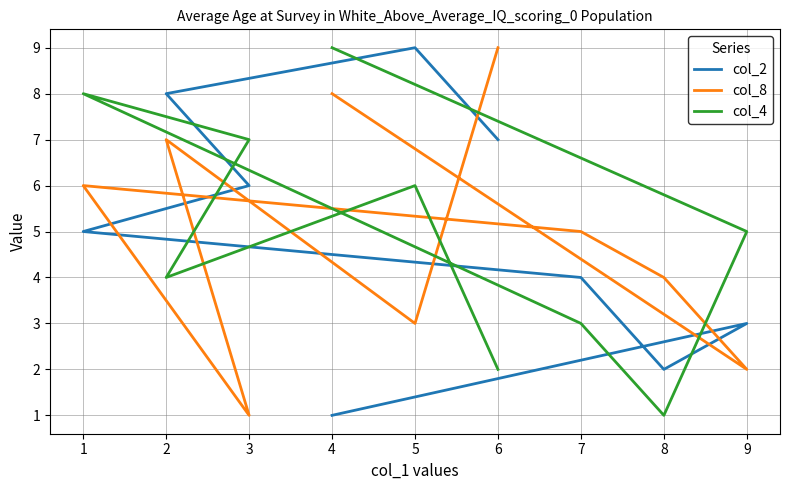

What is the minimum value shown in the chart?

1